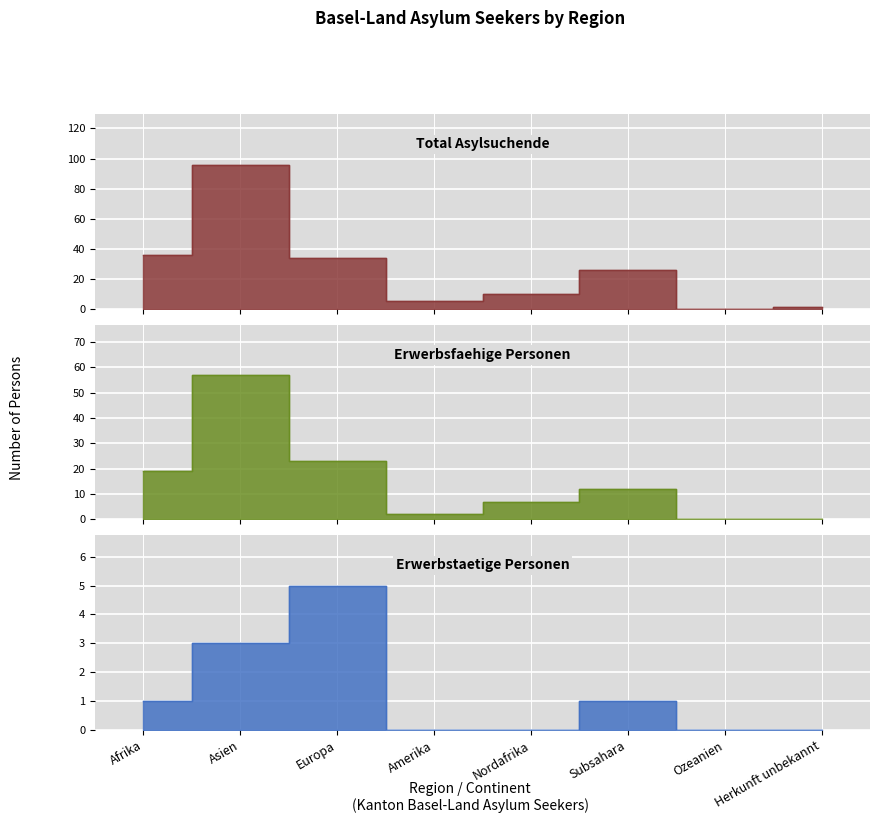

True or false: Total Asylsuchende has a value of 34 at Europa.

True